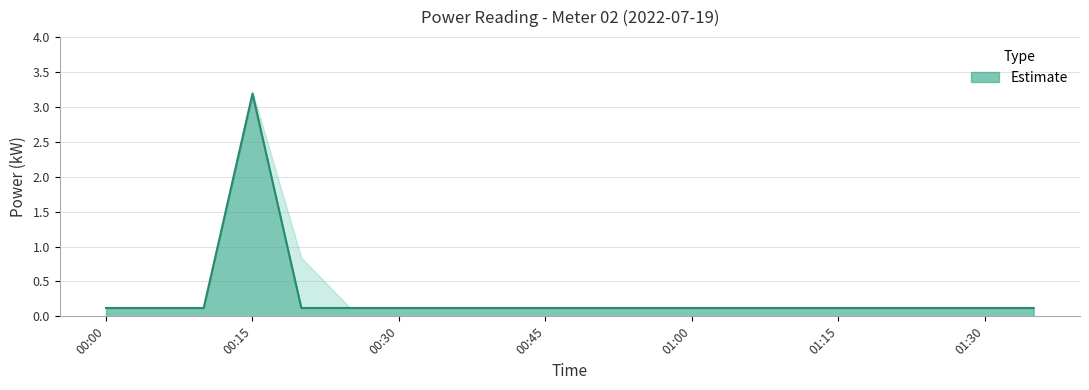

True or false: power and power_upper cross at least once.

False